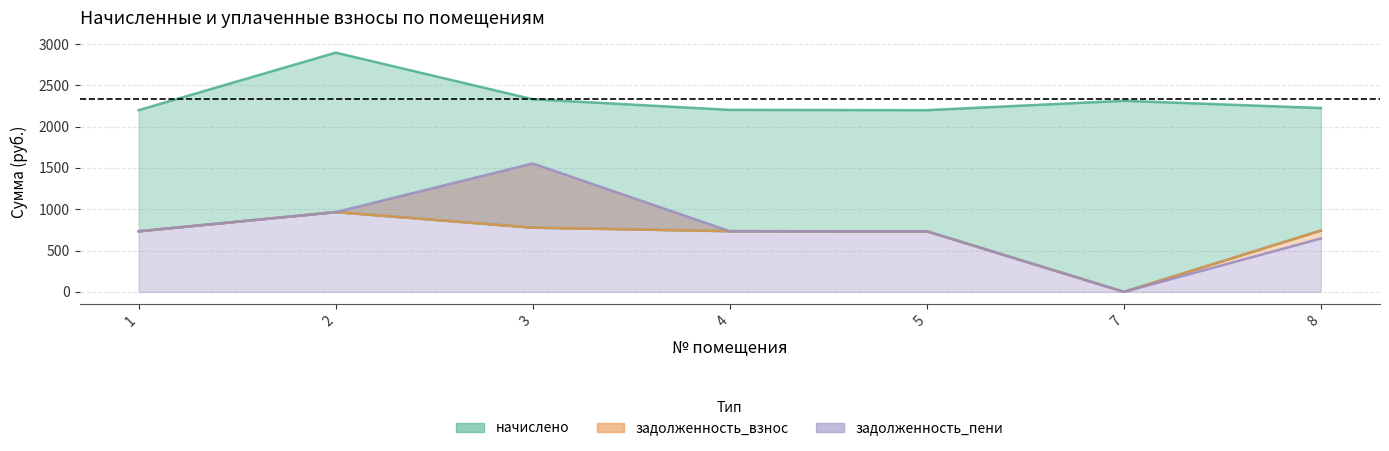

List the series in order of their peak value, highest first.

начислено, задолженность_пени, задолженность_взнос